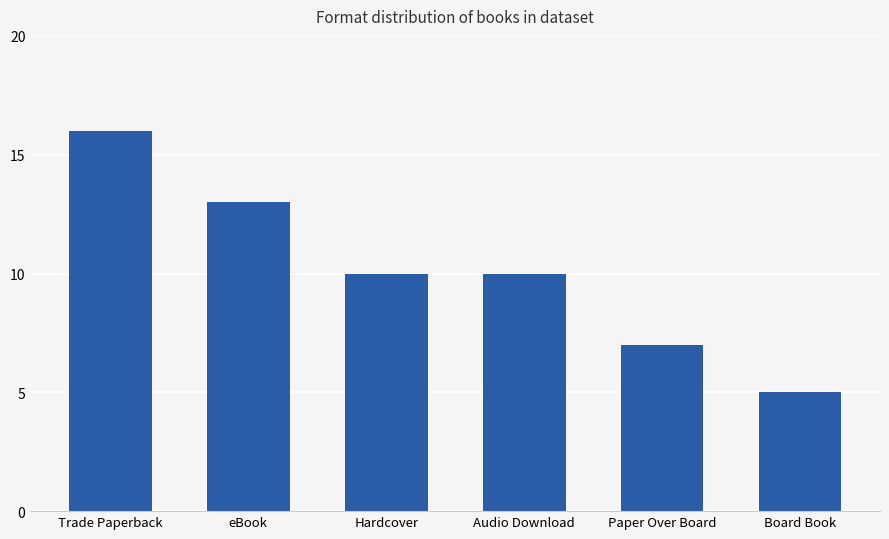

What is the average value?

10